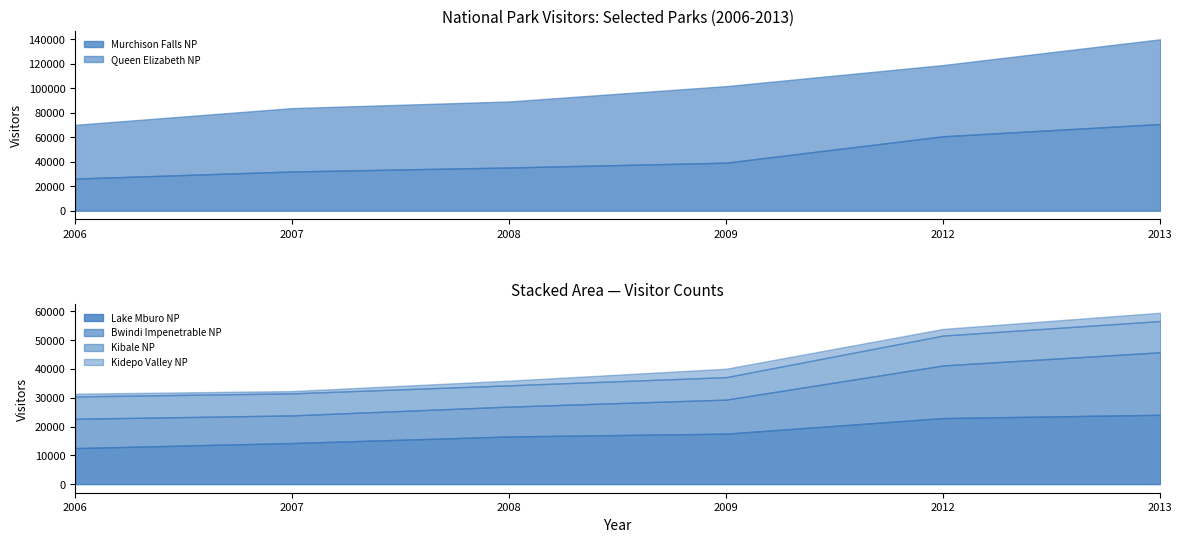

The value of Kidepo Valley NP at 2007 is 167. True or false?

False